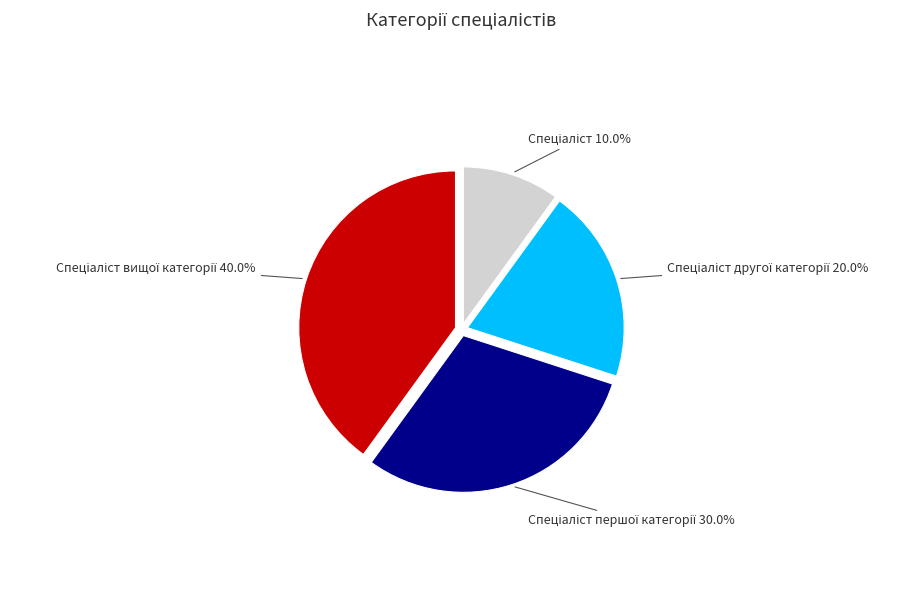

Does any single category account for the majority?

No